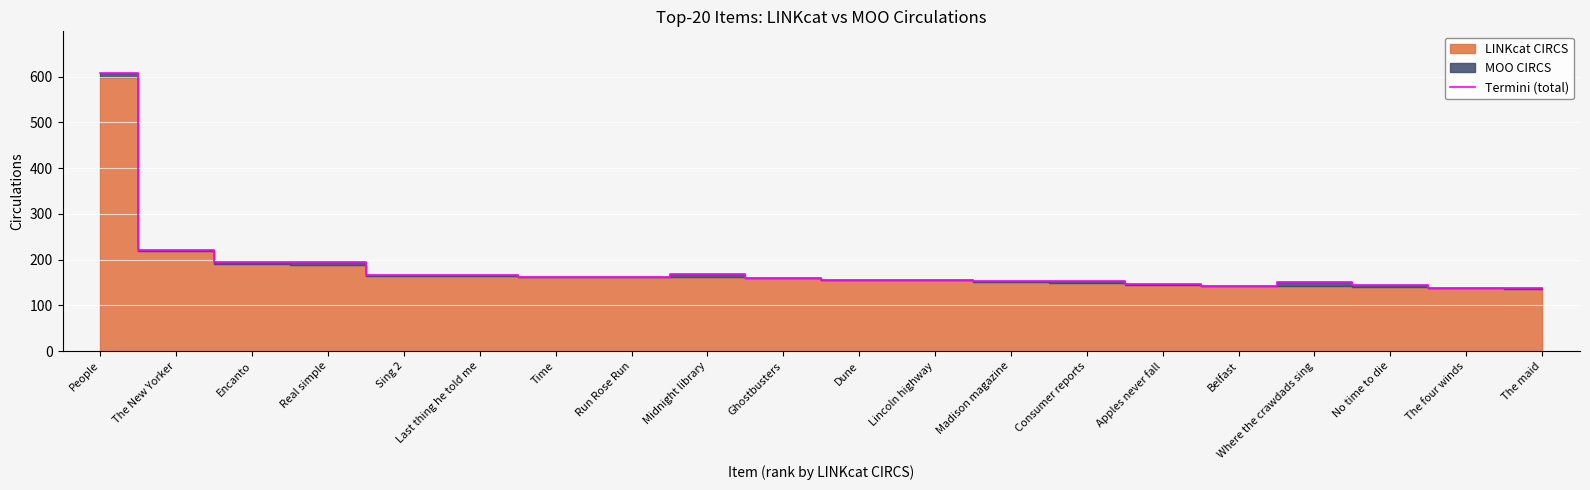

What is the maximum value shown in the chart?

608